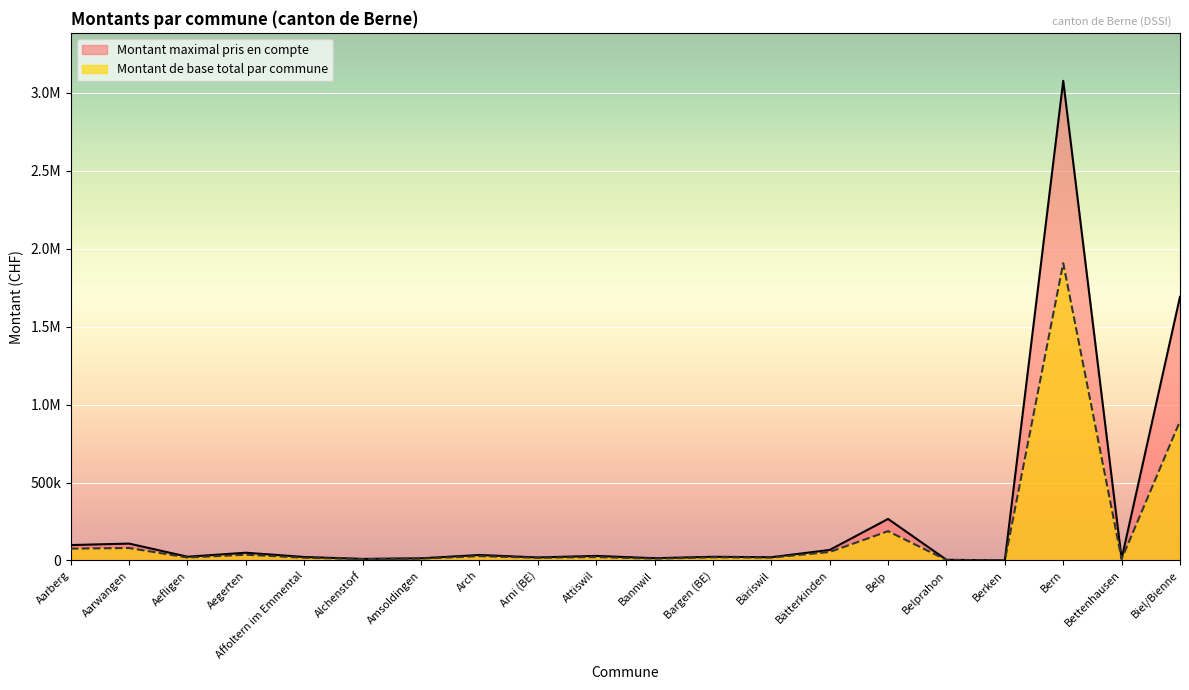

How many data points in Montant de base total par commune are above 20008?

10